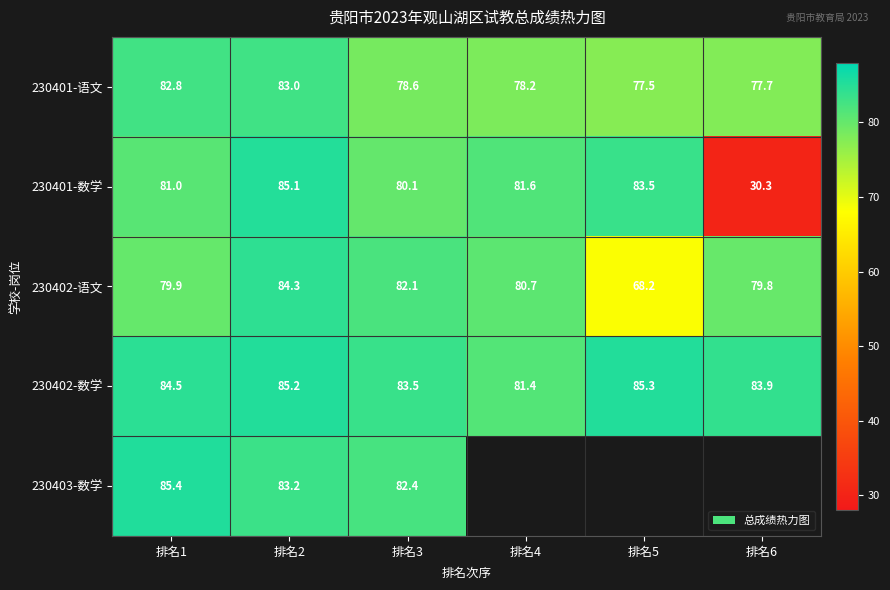

Which has a higher value, 排名2 or 排名1?

排名2